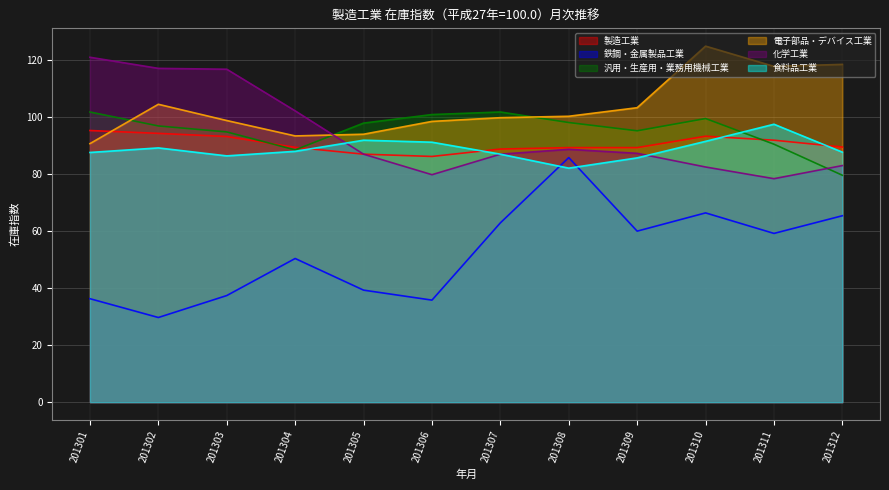

What is the maximum value shown in the chart?

124.9